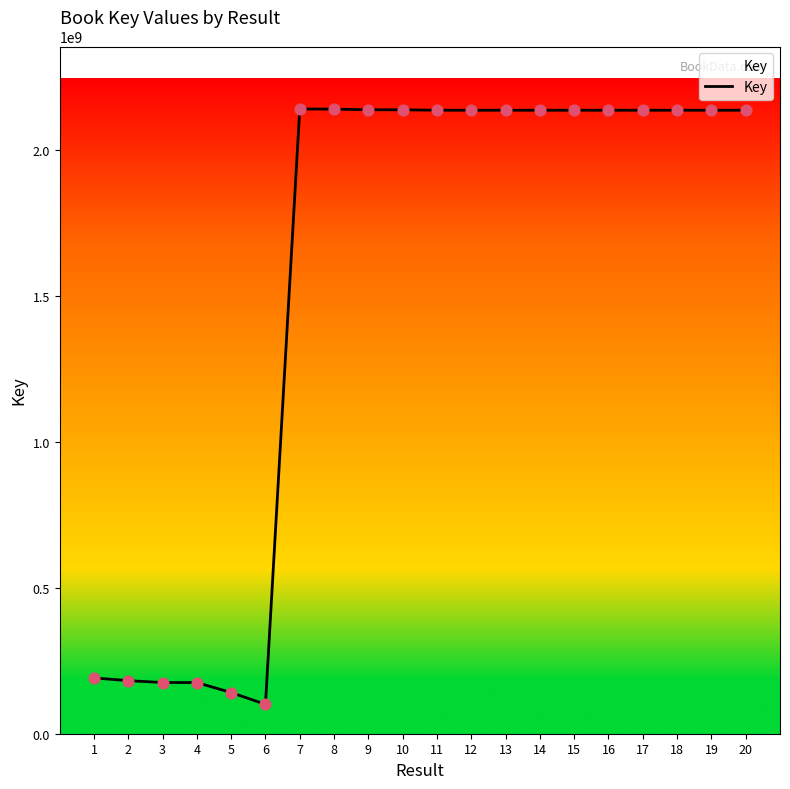

Approximately how many times larger is the value at 14 compared to 5?

15.2